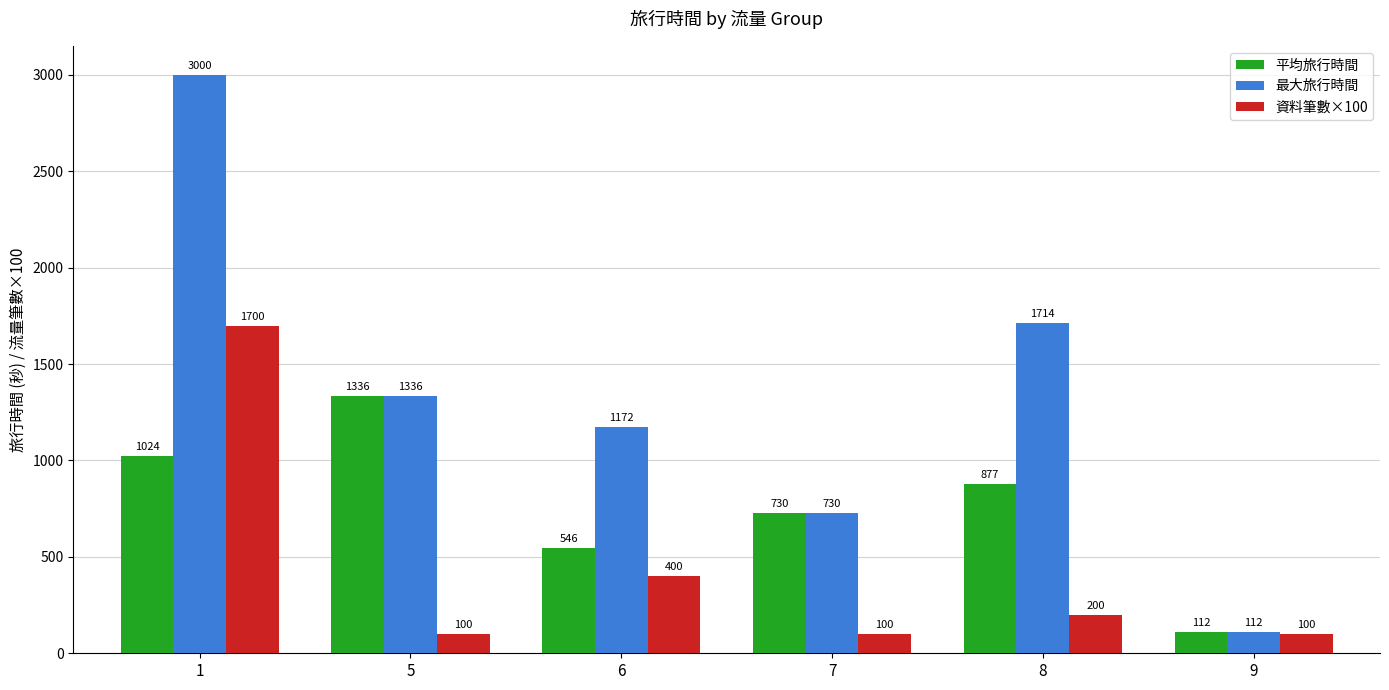

What is the maximum value for 平均旅行時間?

1336.0